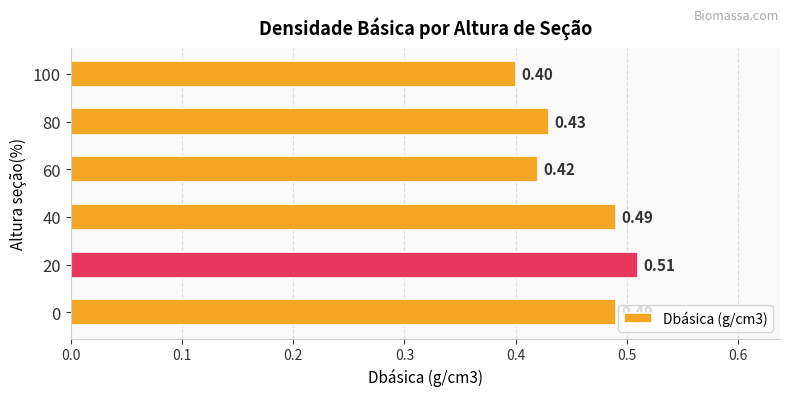

Are the bars grouped side by side (vs. stacked)?

No